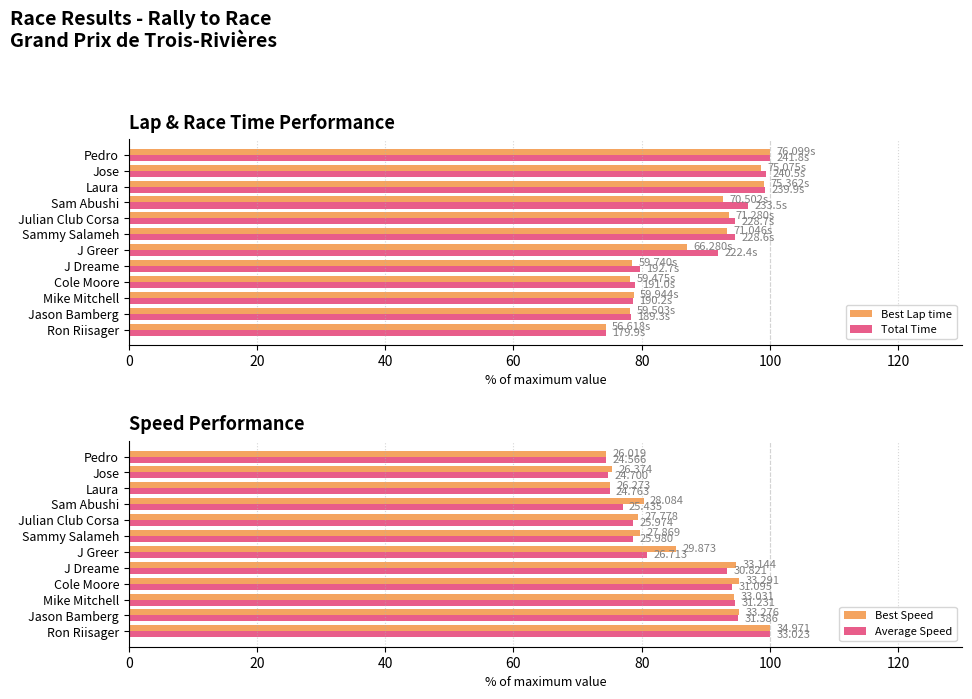

Reading left to right, what are all the values shown in this chart?

Best Lap time: 74.4	78.2	78.8	78.2	78.5	87.1	93.4	93.7	92.6	99.0	98.7	100.0
Total Time: 74.4	78.3	78.7	79.0	79.7	92.0	94.6	94.6	96.6	99.2	99.5	100.0
Best Speed: 100.0	95.2	94.5	95.2	94.8	85.4	79.7	79.4	80.3	75.1	75.4	74.4
Average Speed: 100.0	95.0	94.6	94.2	93.3	80.9	78.7	78.7	77.0	75.0	74.8	74.4